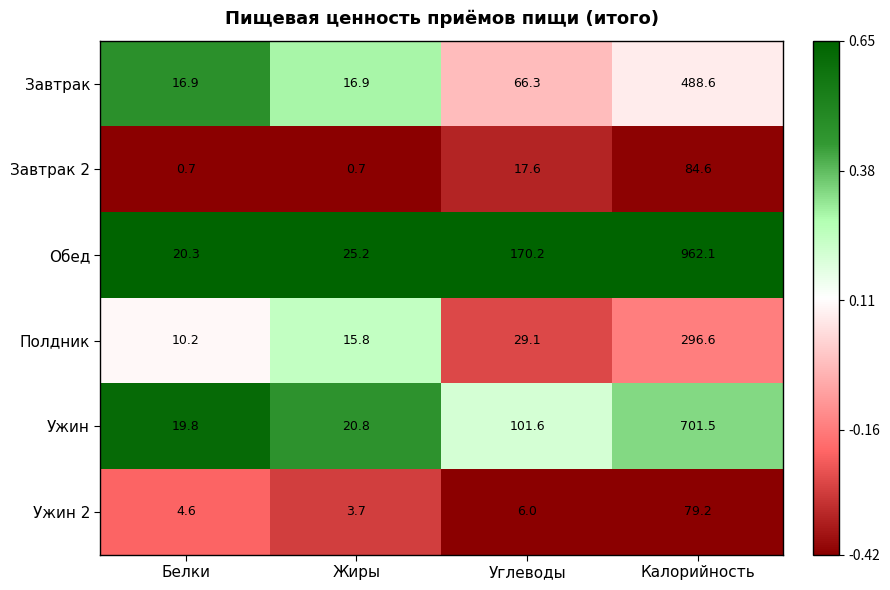

At which label does Обед reach its peak?

Калорийность